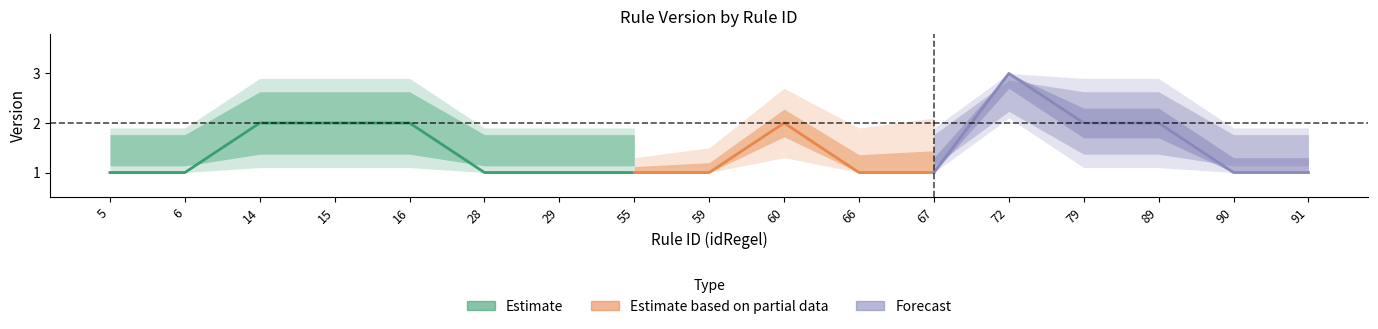

What is the sum of the values at 28 and 14?

3